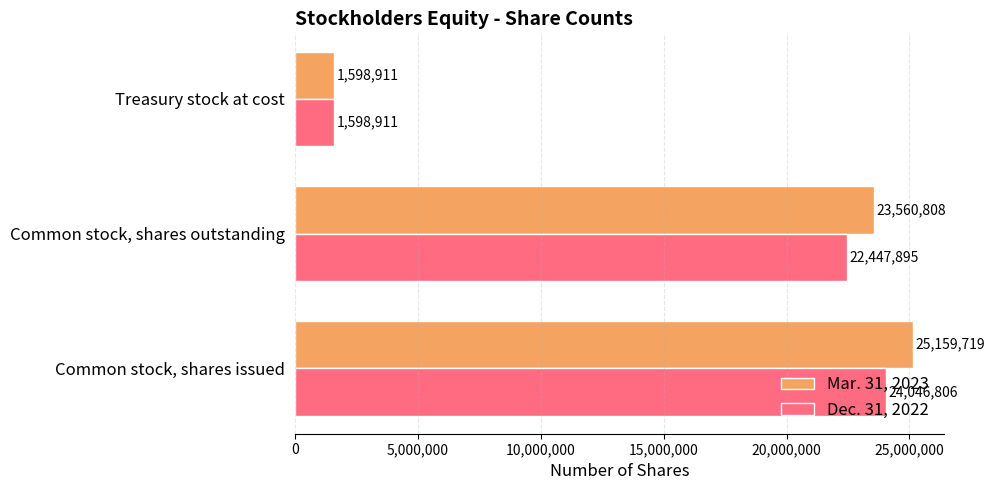

What is the maximum value shown in the chart?

25159719